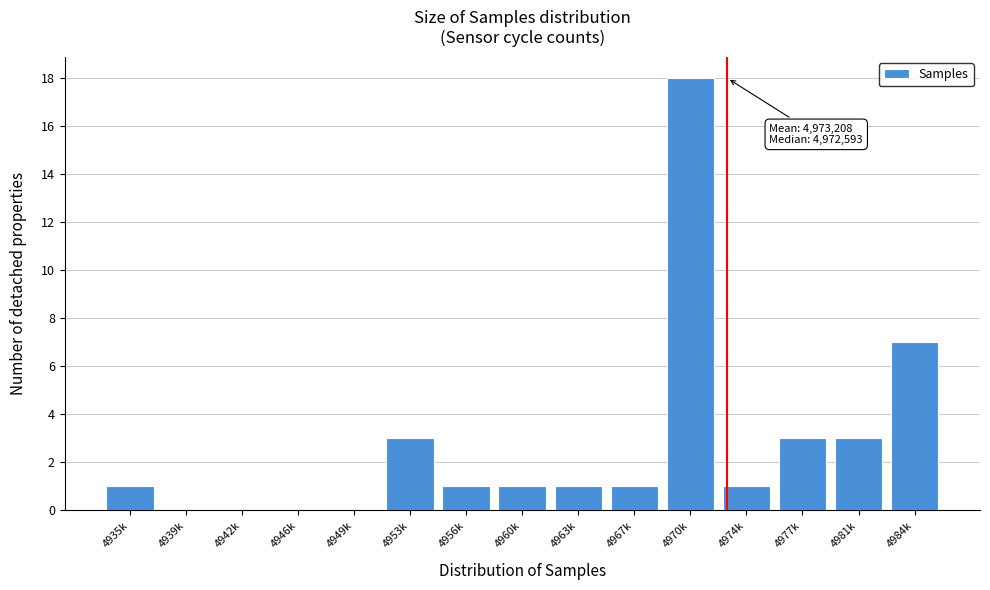

Reading left to right, list all the values displayed in this chart.

4935k=1	4939k=0	4942k=0	4946k=0	4949k=0	4953k=3	4956k=1	4960k=1	4963k=1	4967k=1	4970k=18	4974k=1	4977k=3	4981k=3	4984k=7